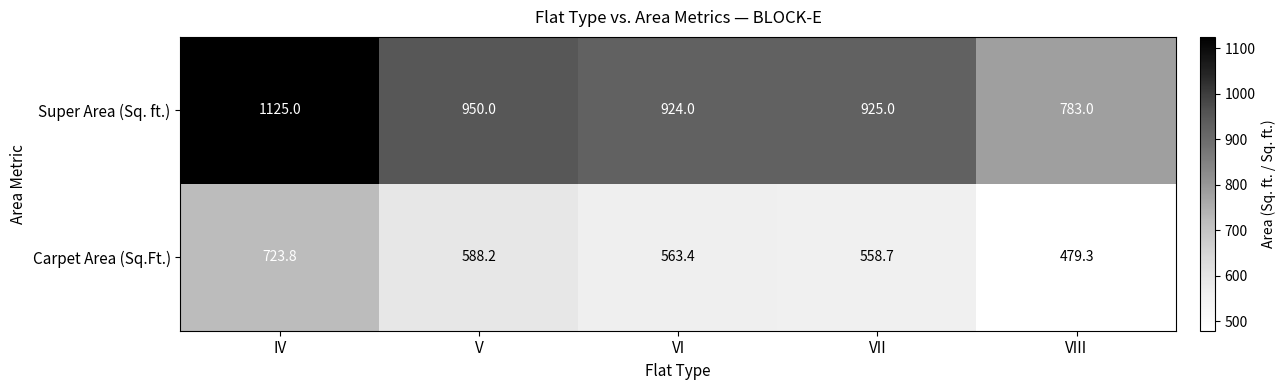

What is the approximate value of Super Area (Sq. ft.) at VIII?

783.0